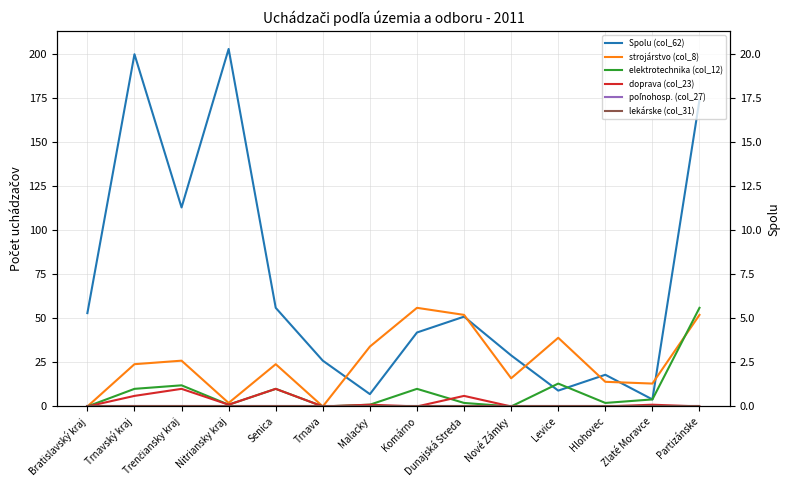

What is the total value across all series at Dunajská Streda?

111